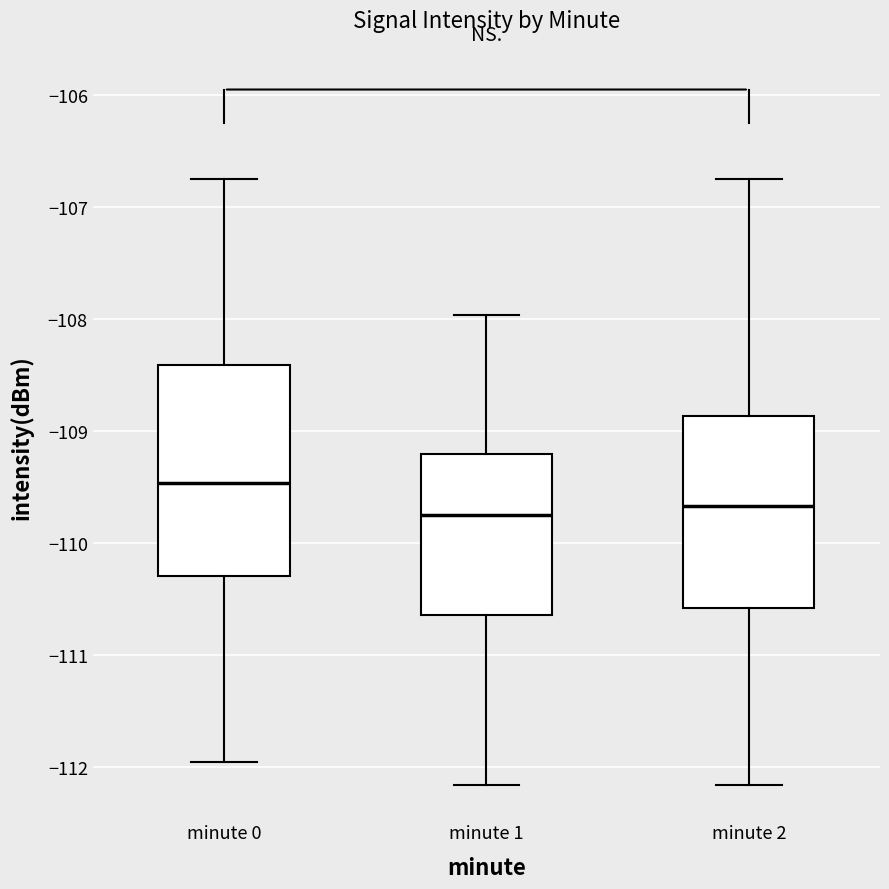

Reading left to right, transcribe this box plot: for each box, give where its median line is, the range the box spans, and where its two whiskers end, as read against the y-axis. The values are not printed on the chart, so give them approximately, as read against the axis.

minute 0: median -109.5, box -110.3 to -108.4, whiskers -112.0 to -106.8
minute 1: median -109.7, box -110.6 to -109.2, whiskers -112.2 to -108.0
minute 2: median -109.7, box -110.6 to -108.9, whiskers -112.2 to -106.8